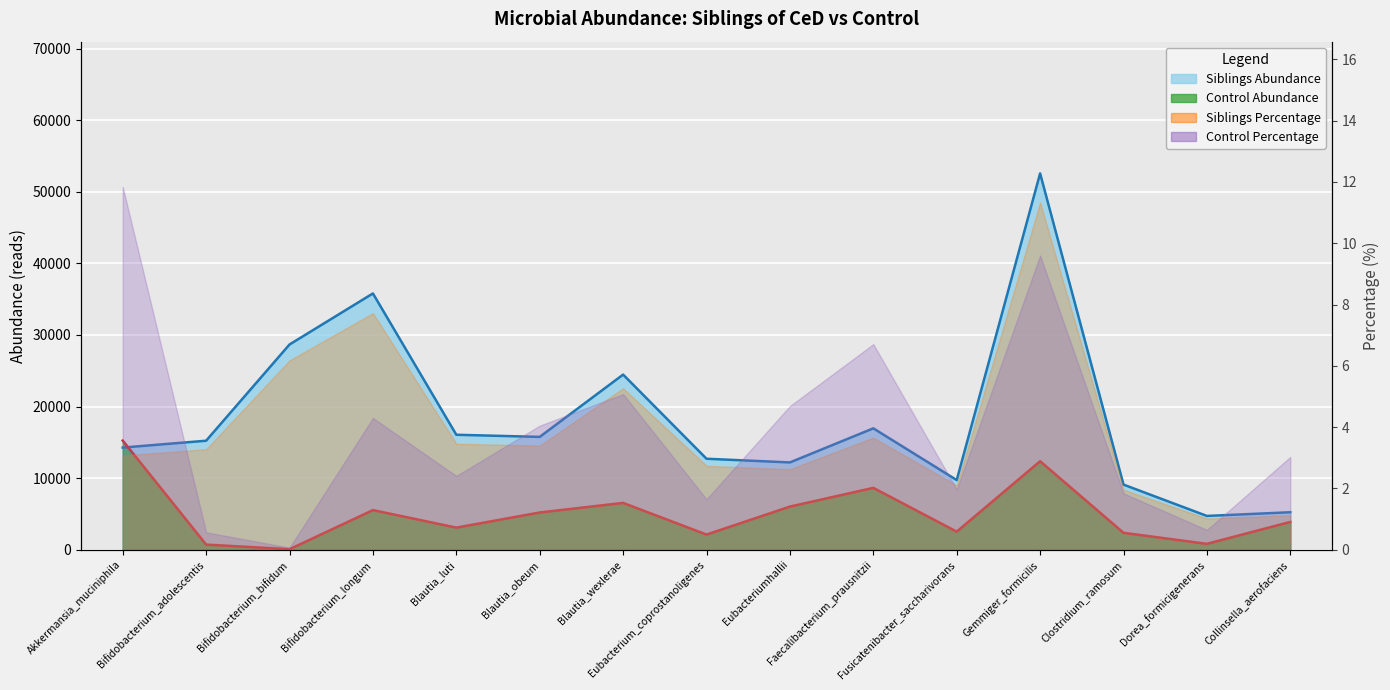

What is the value of the Siblings Abundance point at the 5th from the left?

16064